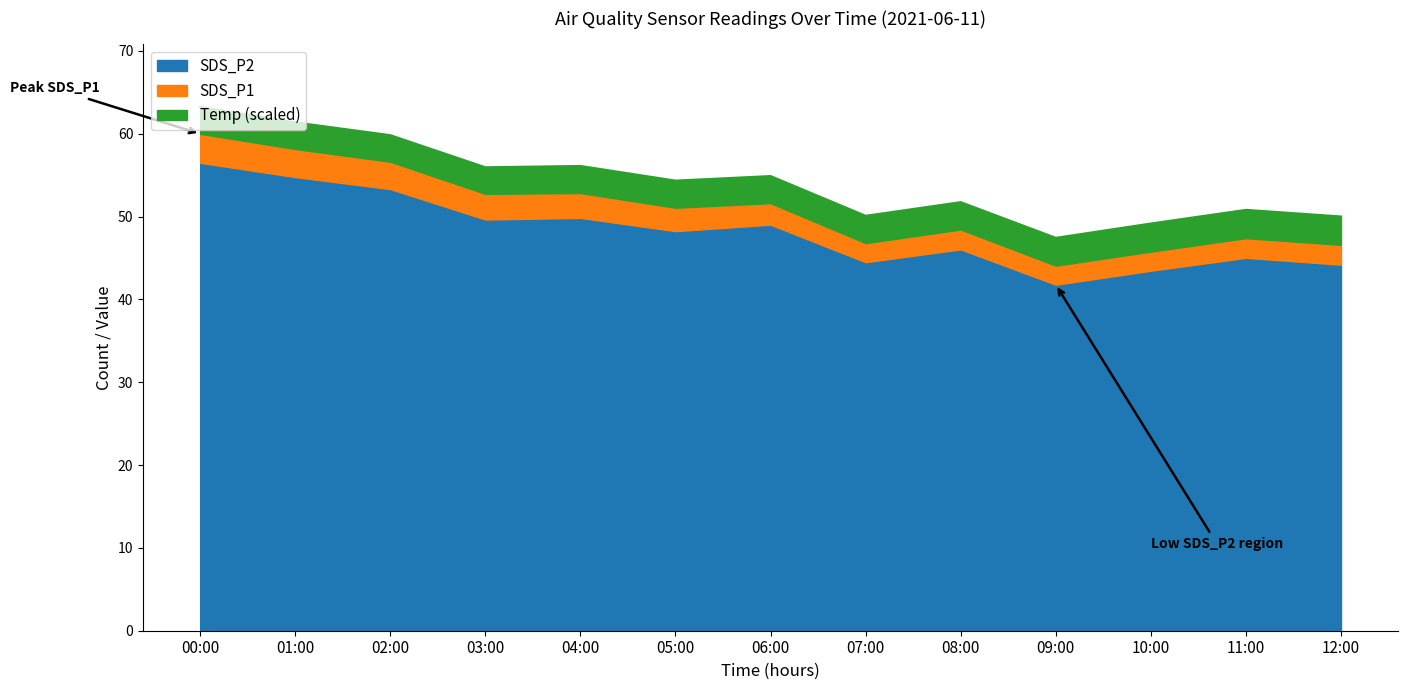

At which category is the sum across all series the highest?

00:00